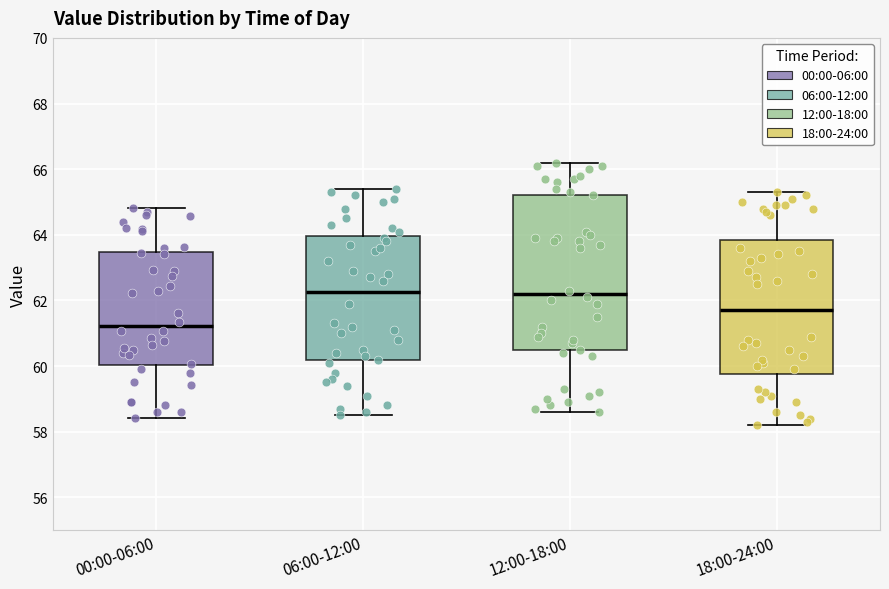

Which box has the lowest median line?

00:00-06:00